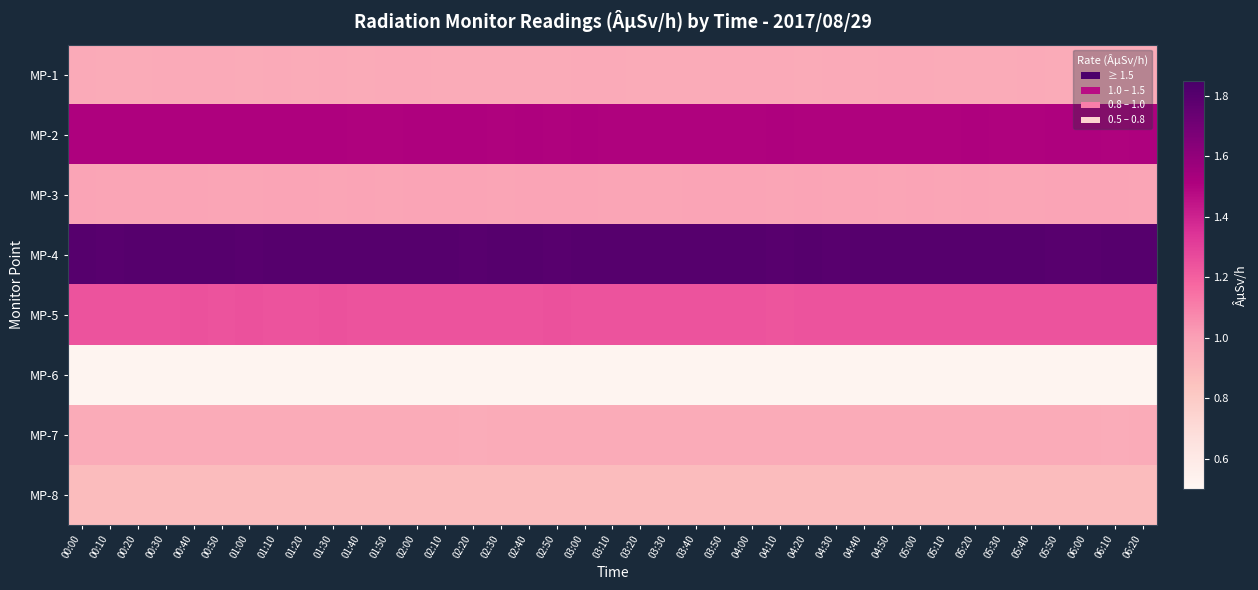

What is the difference between the highest and lowest values at 03:30?

1.3